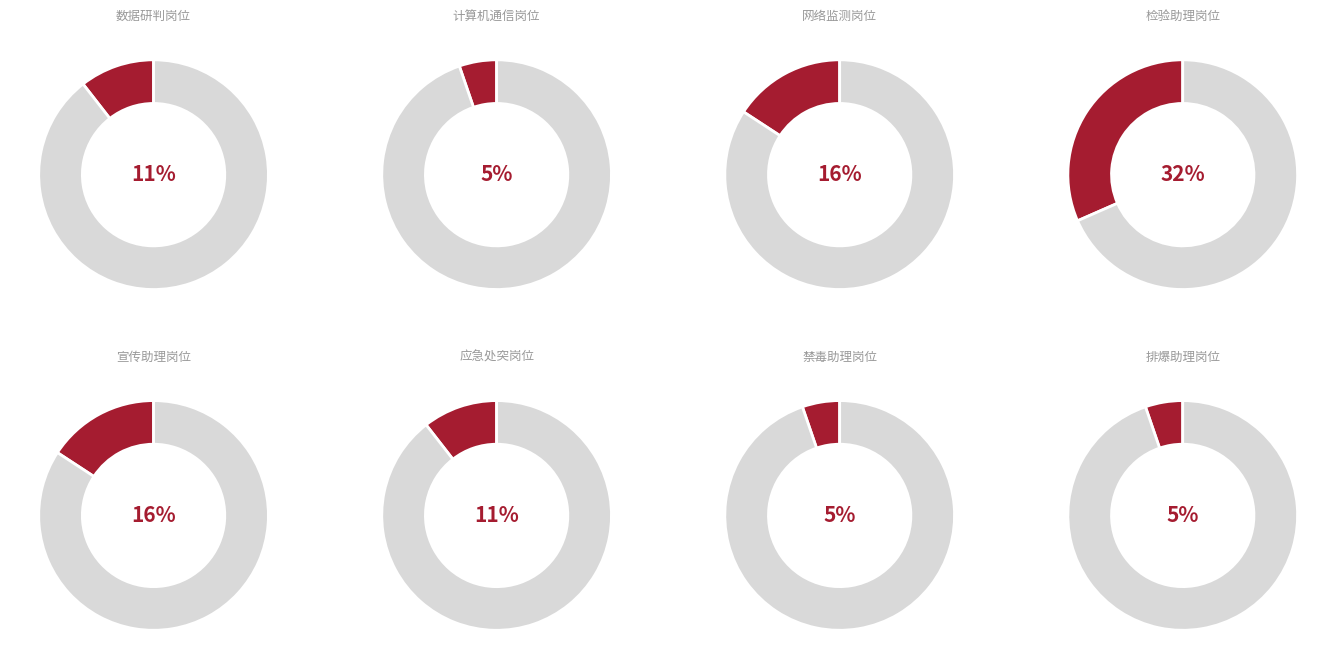

How many slices are in this pie chart?

8